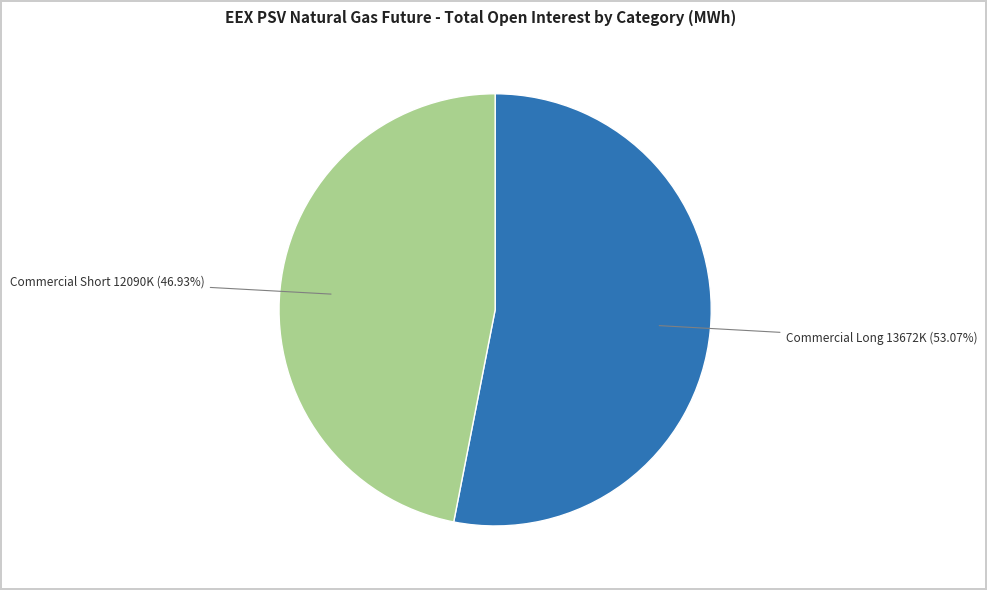

Rank the categories by value from highest to lowest.

Commercial Long, Commercial Short